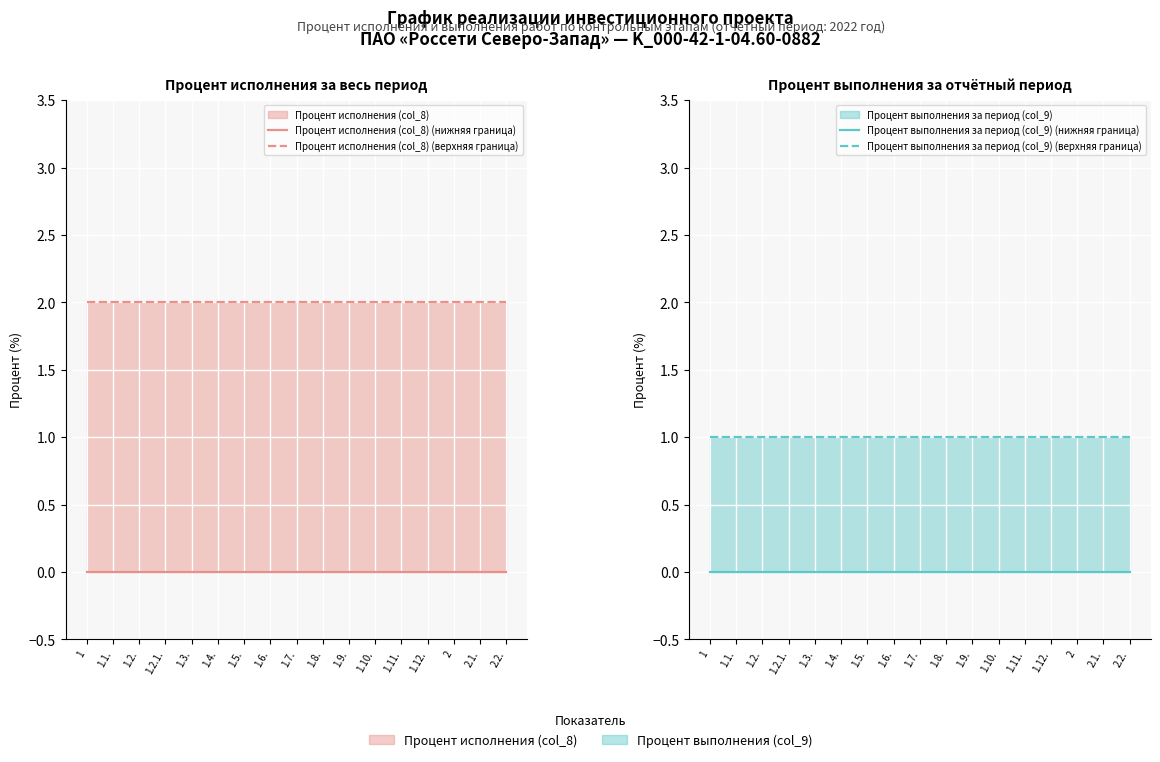

What is the value of the Процент исполнения (col_8) (верхняя граница) point at the 8th from the left?

2